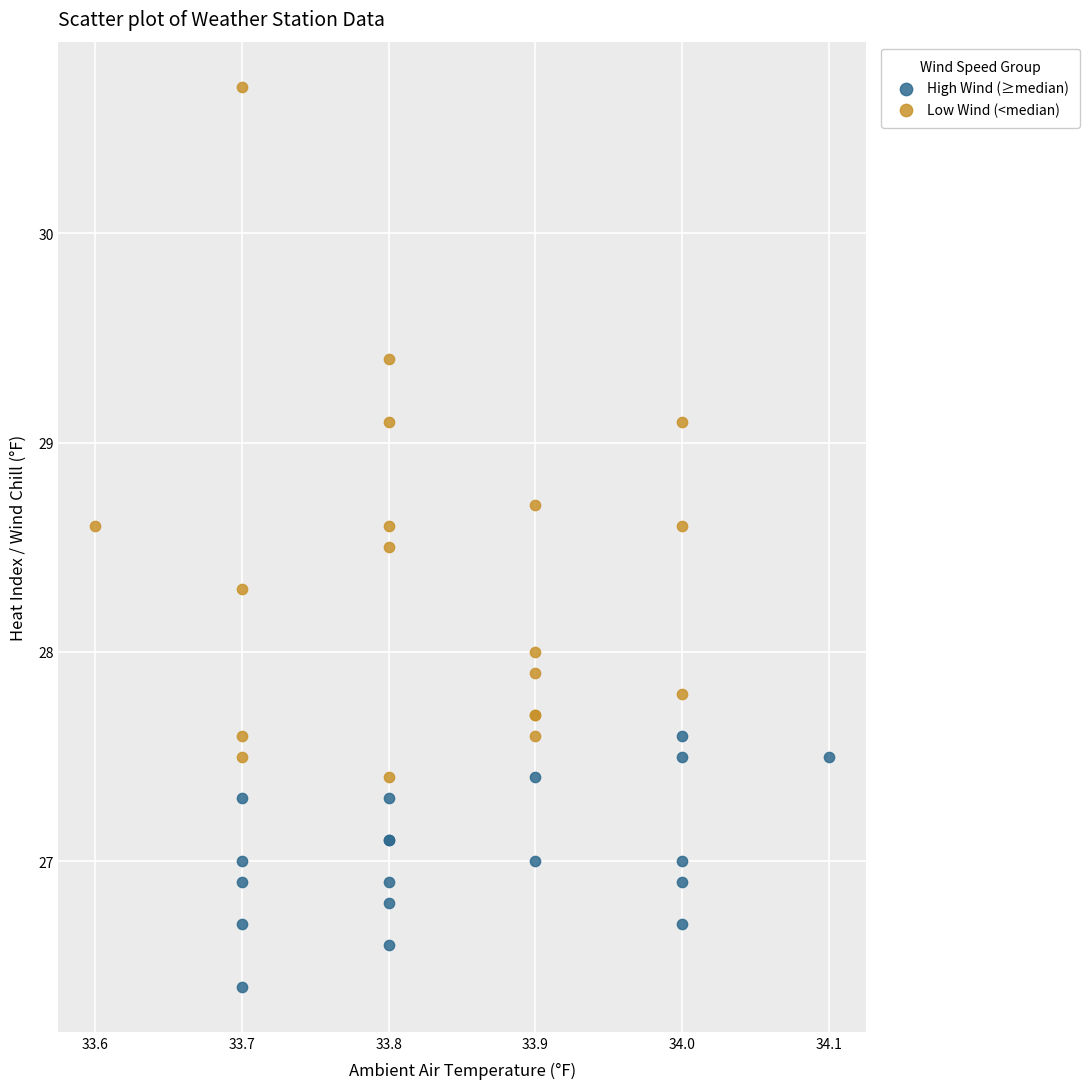

Which series contains the highest Y value?

Low Wind (<median)